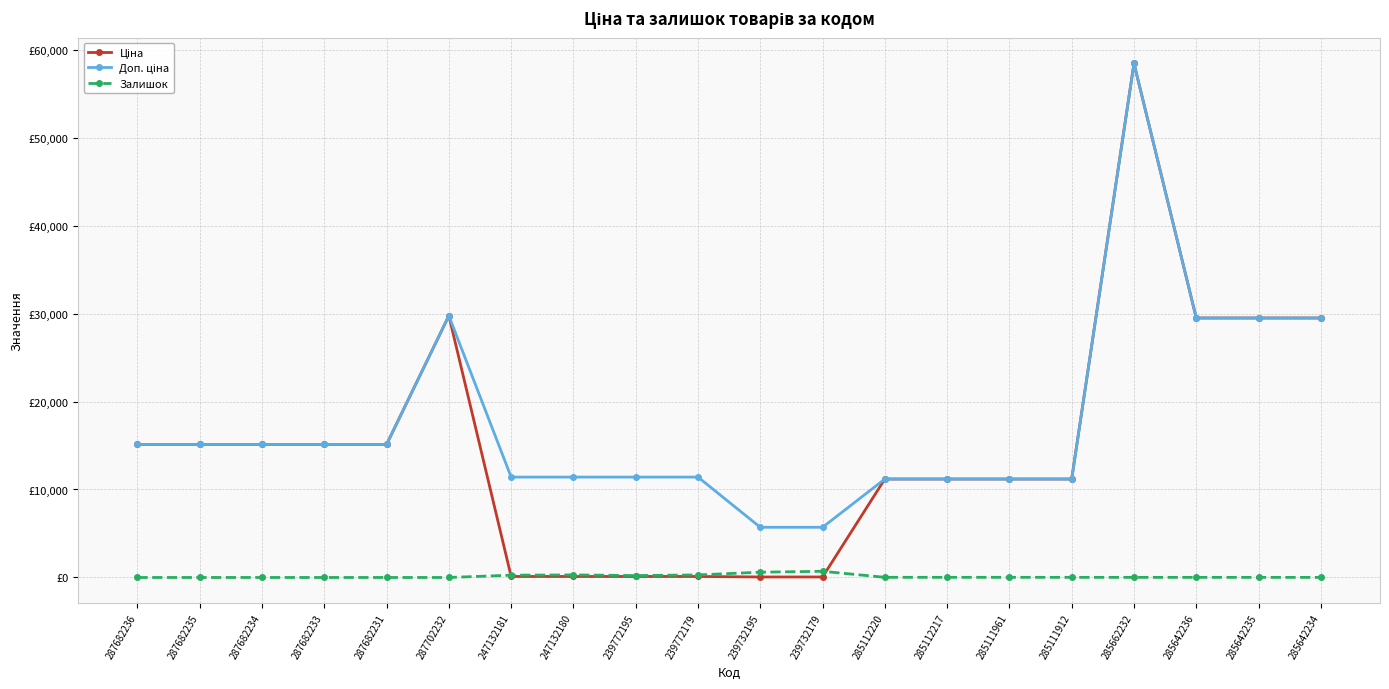

What is the difference between the Залишок values at 287682235 and 239772195?

218.0